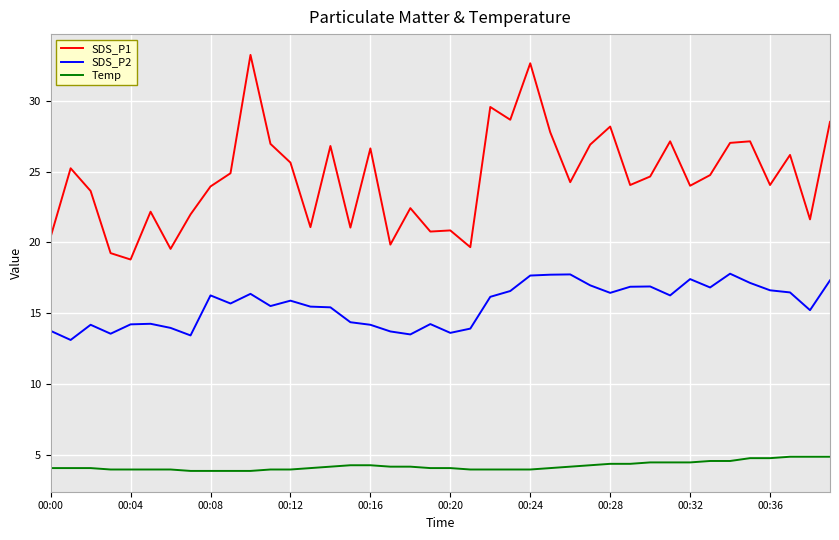

What is the difference between the maximum and minimum values in the Temp series?

1.0